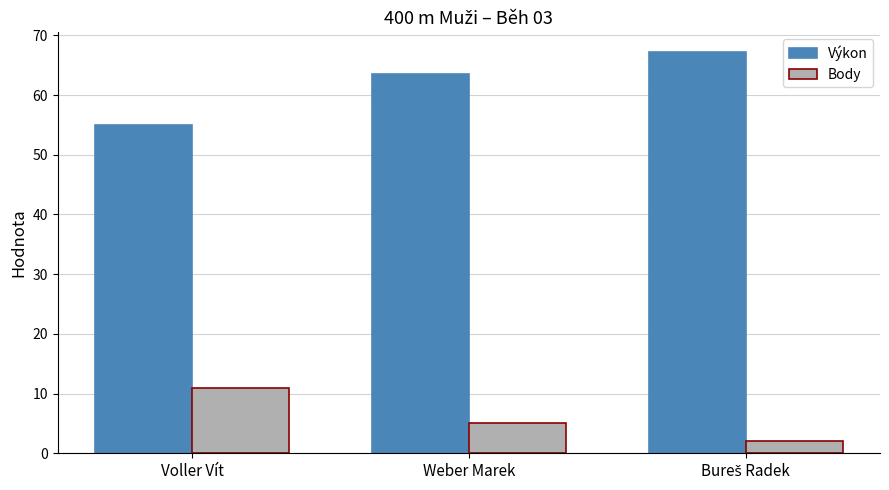

What is the sum of all Výkon values?

185.8